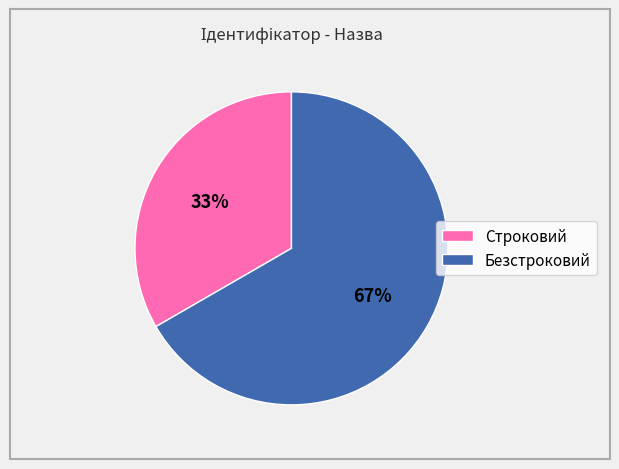

True or false: Безстроковий accounts for 67% of the total.

True